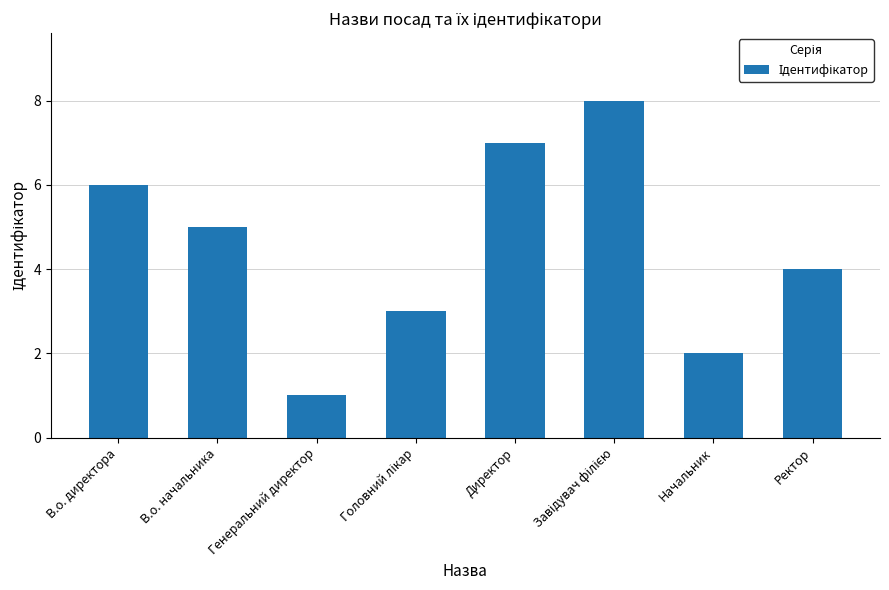

True or false: the data shows 4 at Ректор.

True